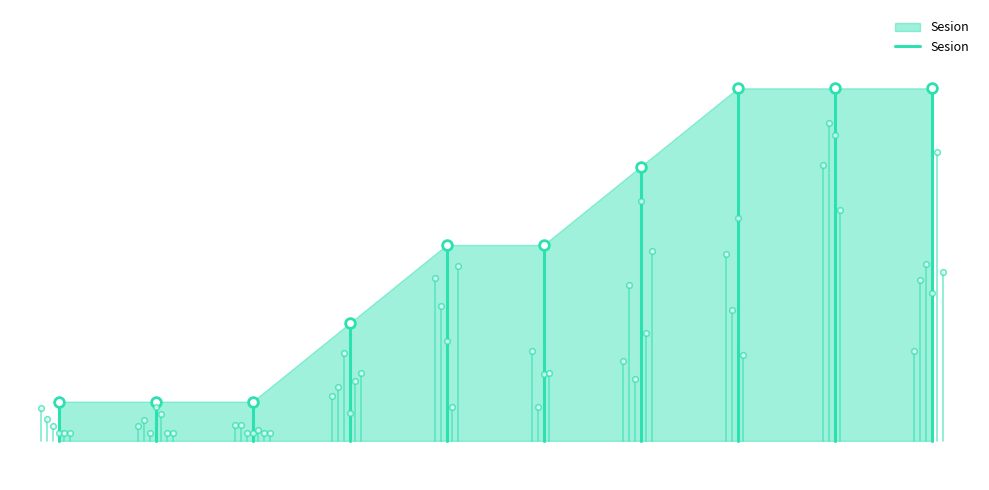

The chart shows a value of 0.8 at 0. True or false?

False